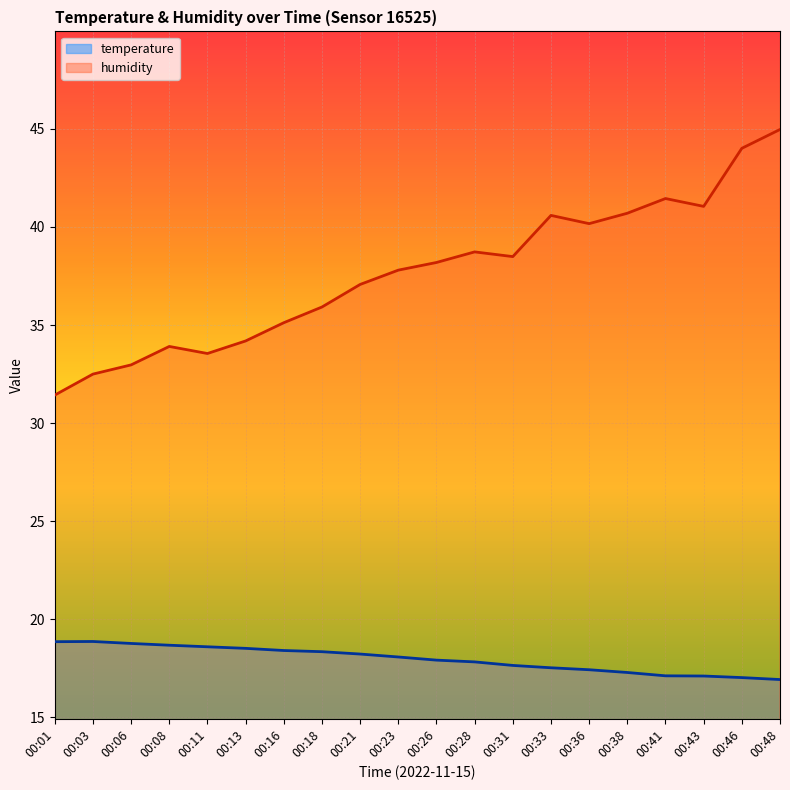

Which series has the largest total across all categories?

humidity